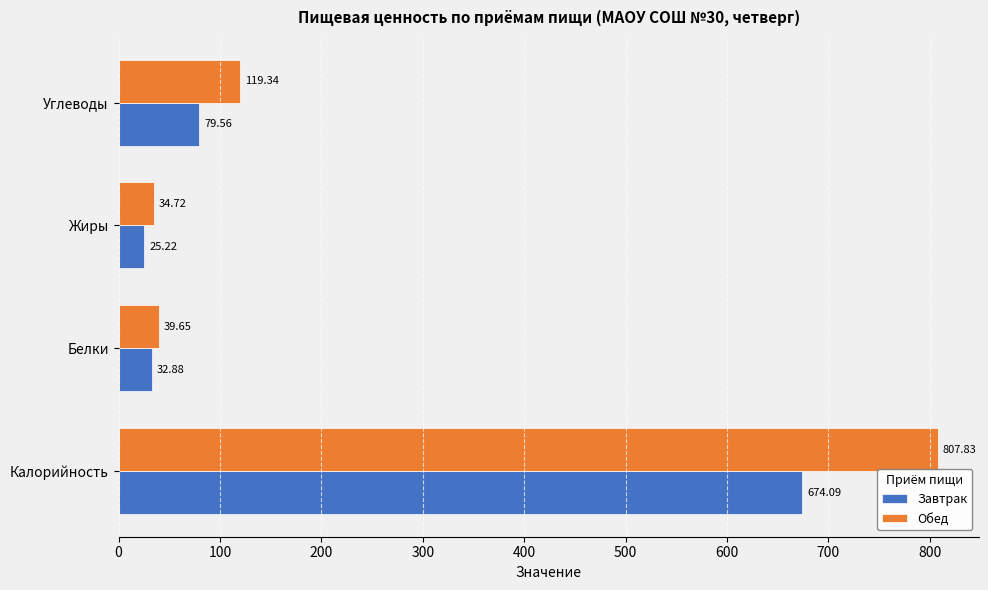

Which category has the lowest value in the Завтрак series?

Жиры